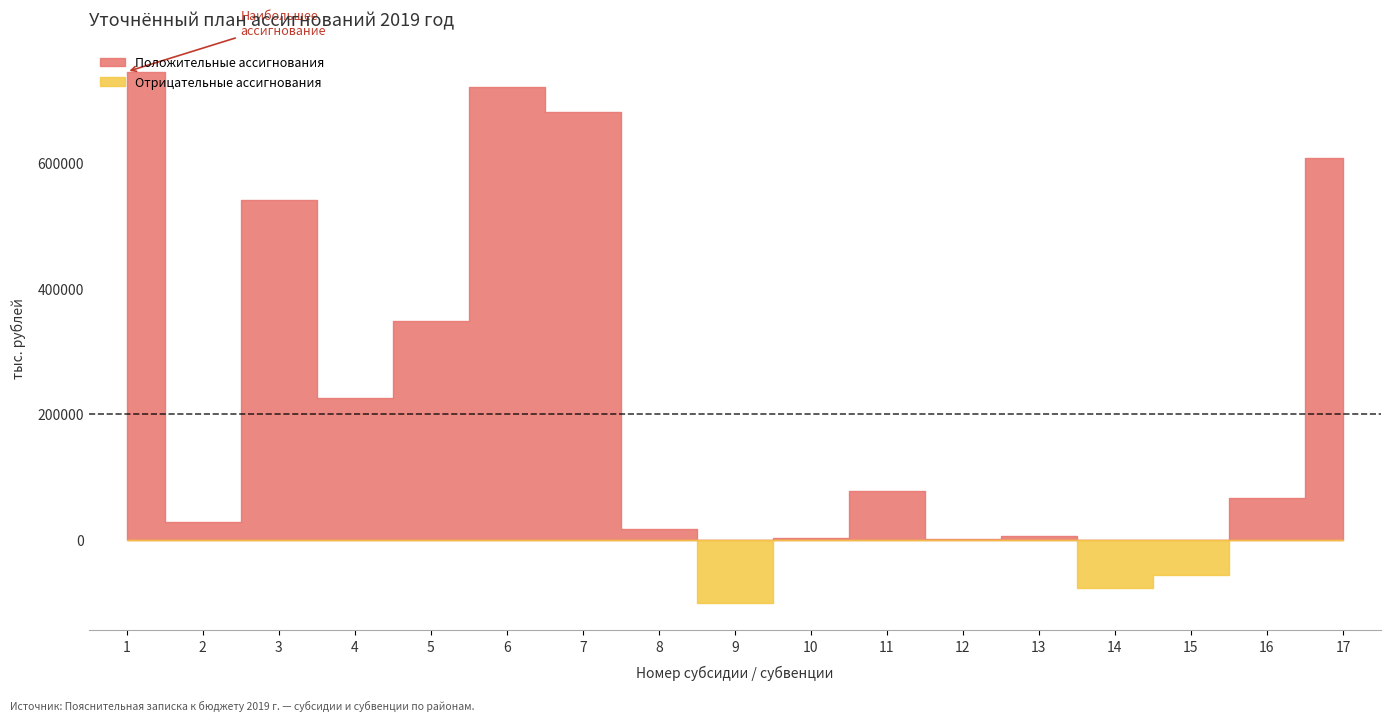

The chart shows a value of 27969 at 2. True or false?

True